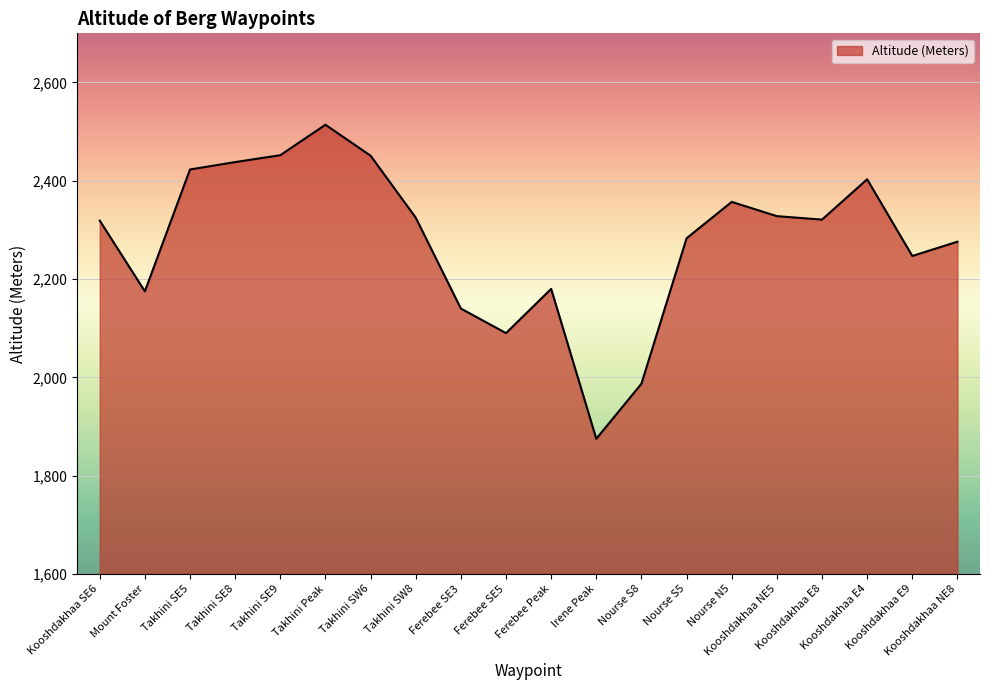

What is the minimum value shown in the chart?

1875